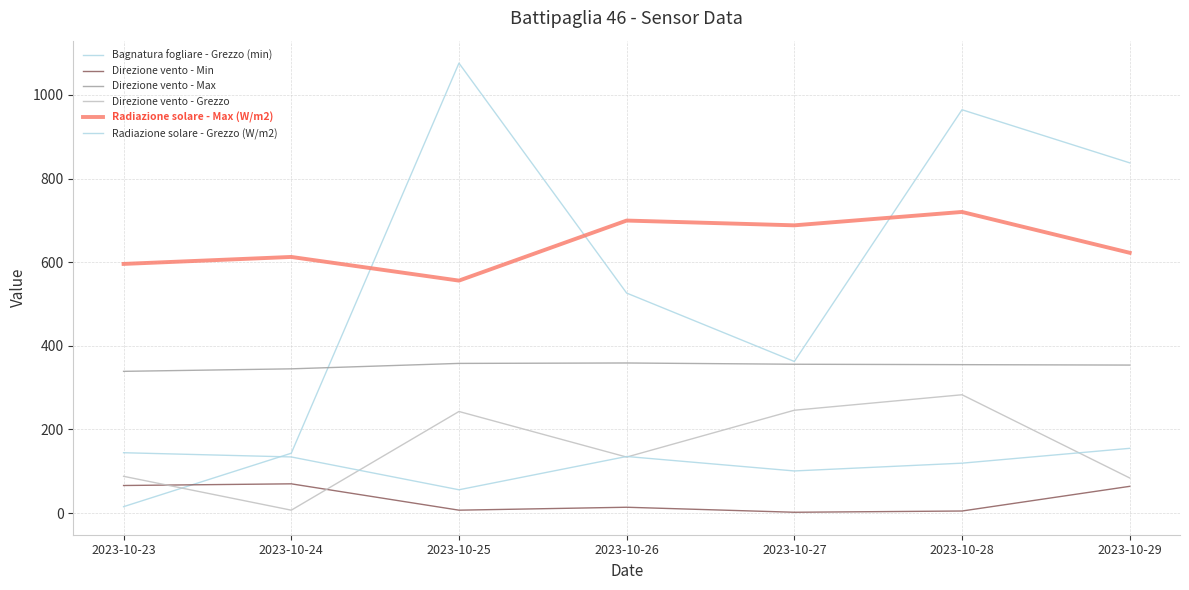

Is it true that Bagnatura fogliare - Grezzo (min) equals 964.6 at 2023-10-28?

True